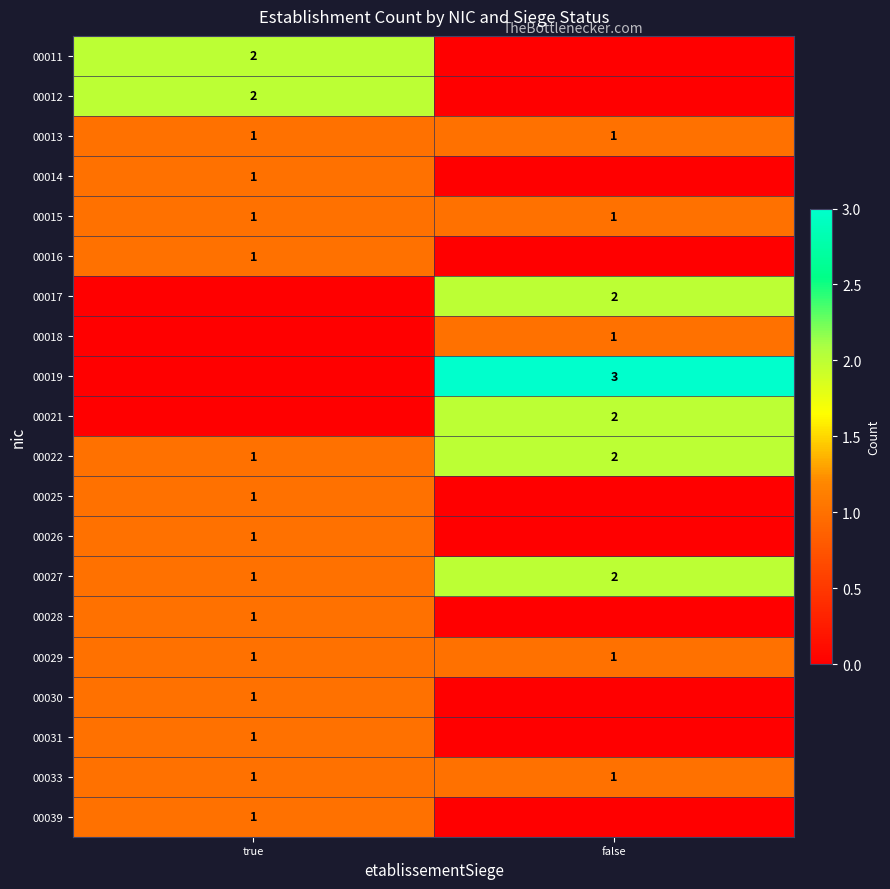

List the labels in order of 00027 value, largest first.

false, true